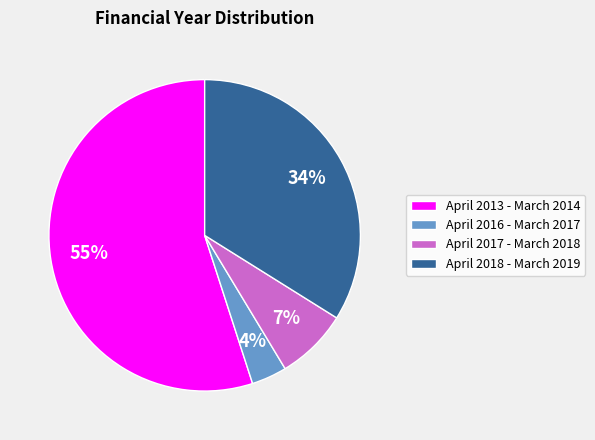

To the nearest percent, what percentage of the pie is April 2017 - March 2018?

7%